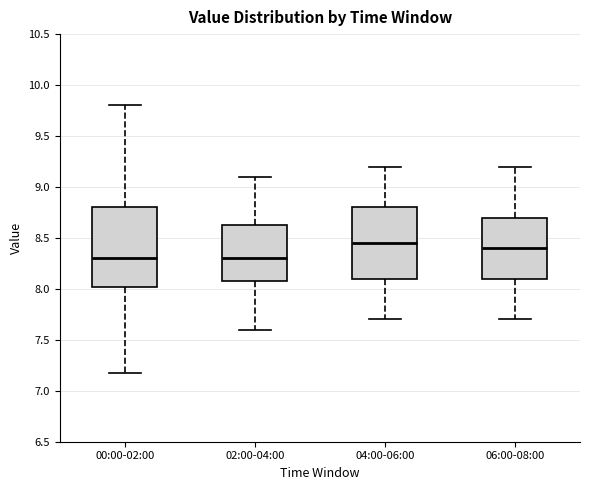

Where is the lower edge of the box for 00:00-02:00 on the y-axis? The values are not printed on the chart, so give them approximately, as read against the axis.

8.00